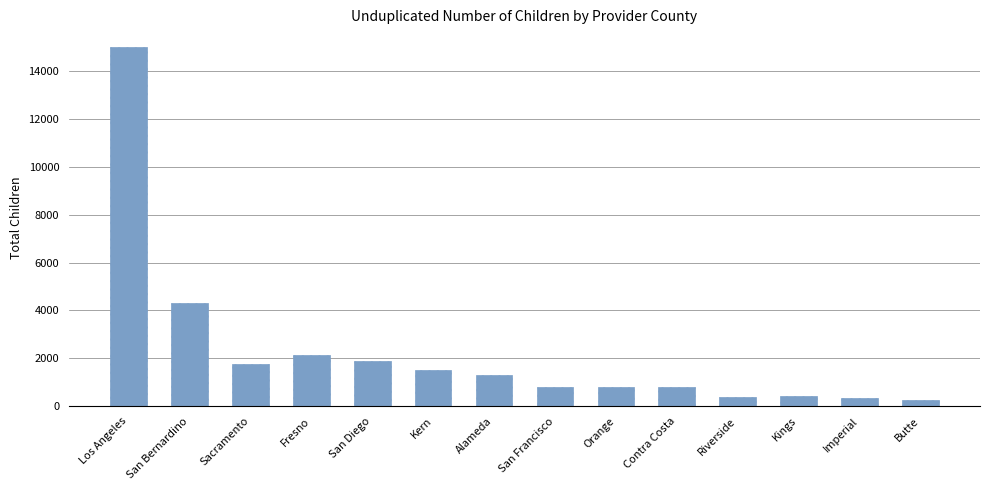

What value does the data have at Riverside?

400